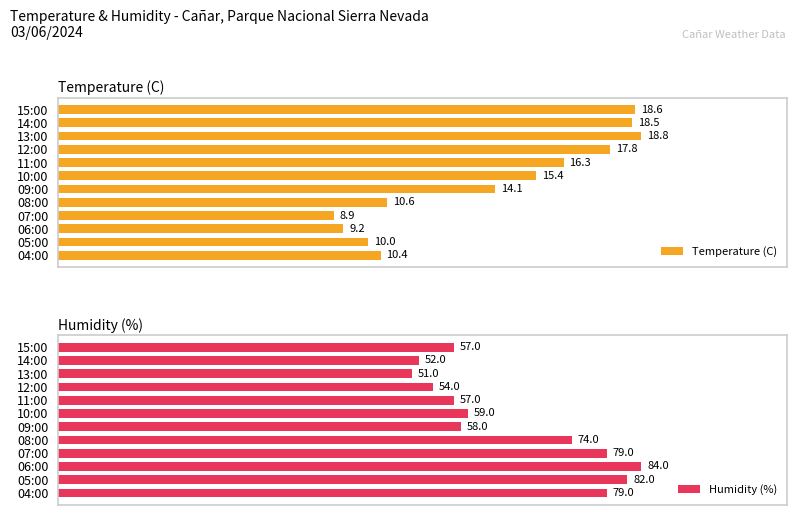

Rank the categories by Temperature (C) value from highest to lowest.

13:00, 15:00, 14:00, 12:00, 11:00, 10:00, 09:00, 08:00, 04:00, 05:00, 06:00, 07:00